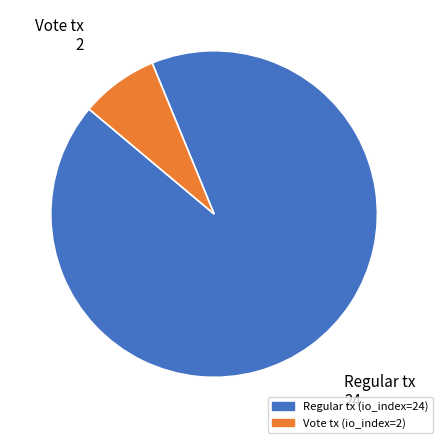

Is there any slice that represents more than half of the pie?

Yes